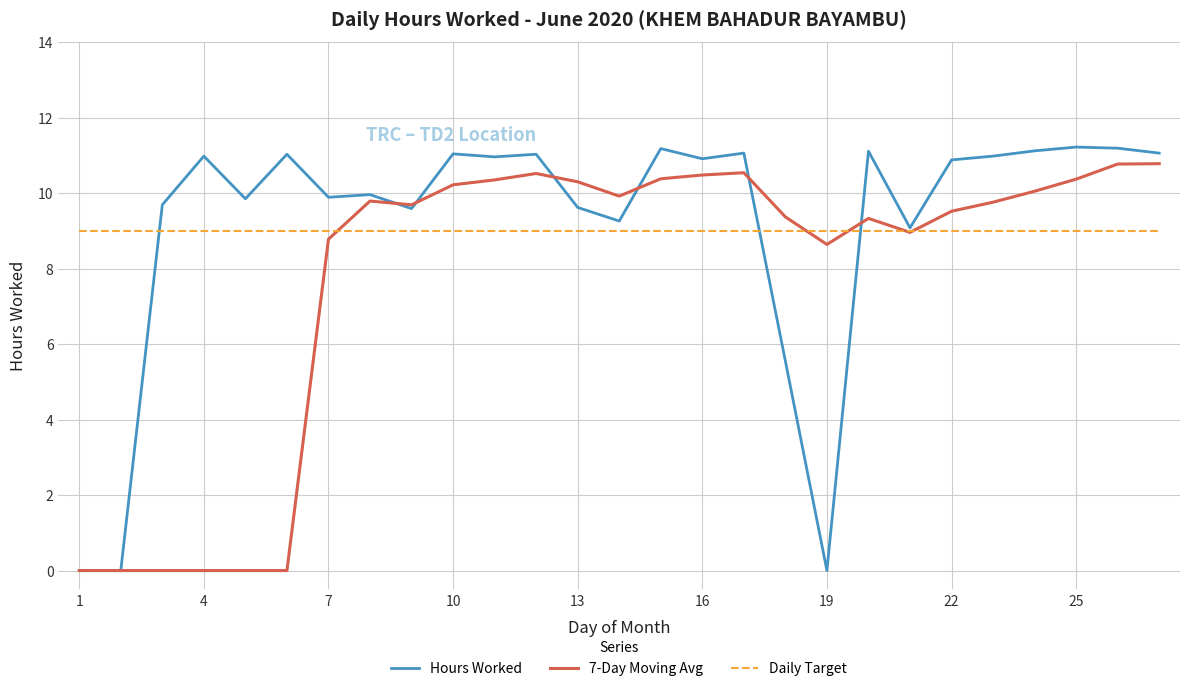

What is the maximum value for Daily Target?

9.0